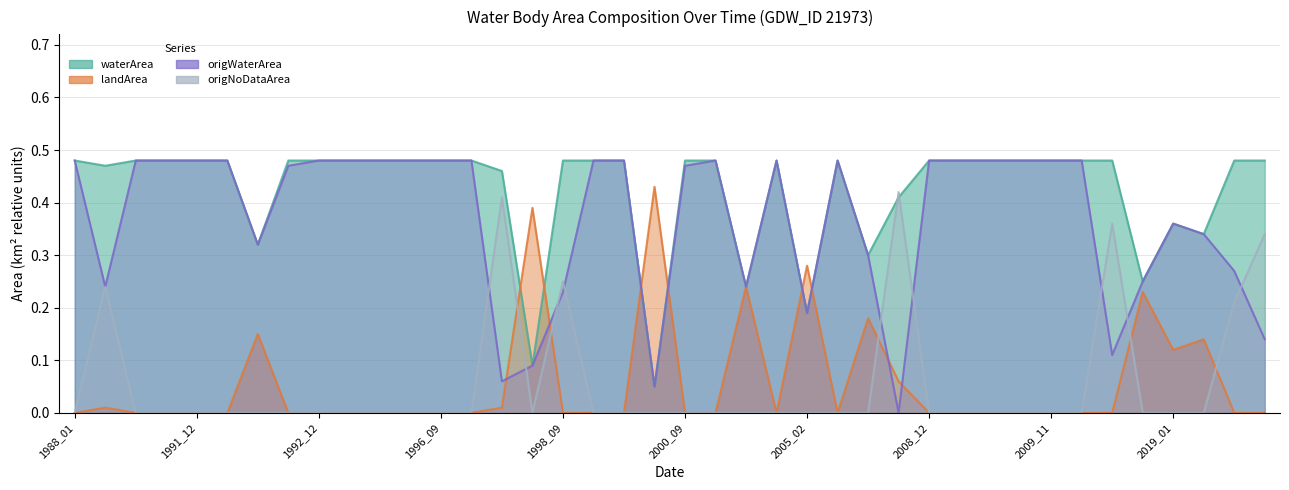

Reading left to right, transcribe all the data shown in this chart.

waterArea: 1988_01=0.5	1990_12=0.5	1991_01=0.5	1991_02=0.5	1991_12=0.5	1992_01=0.5	1992_05=0.3	1992_11=0.5	1992_12=0.5	1995_11=0.5	1995_12=0.5	1996_01=0.5	1996_09=0.5	1997_01=0.5	1998_01=0.5	1998_05=0.1	1998_09=0.5	1998_11=0.5	1999_02=0.5	2000_02=0.1	2000_09=0.5	2000_10=0.5	2001_05=0.2	2001_10=0.5	2005_02=0.2	2005_11=0.5	2007_04=0.3	2007_05=0.4	2008_12=0.5	2009_01=0.5	2009_09=0.5	2009_10=0.5	2009_11=0.5	2009_12=0.5	2010_09=0.5	2015_05=0.2	2019_01=0.4	2020_10=0.3	2021_09=0.5	2021_11=0.5
landArea: 1988_01=0.0	1990_12=0.0	1991_01=0.0	1991_02=0.0	1991_12=0.0	1992_01=0.0	1992_05=0.1	1992_11=0.0	1992_12=0.0	1995_11=0.0	1995_12=0.0	1996_01=0.0	1996_09=0.0	1997_01=0.0	1998_01=0.0	1998_05=0.4	1998_09=0.0	1998_11=0.0	1999_02=0.0	2000_02=0.4	2000_09=0.0	2000_10=0.0	2001_05=0.2	2001_10=0.0	2005_02=0.3	2005_11=0.0	2007_04=0.2	2007_05=0.1	2008_12=0.0	2009_01=0.0	2009_09=0.0	2009_10=0.0	2009_11=0.0	2009_12=0.0	2010_09=0.0	2015_05=0.2	2019_01=0.1	2020_10=0.1	2021_09=0.0	2021_11=0.0
origWaterArea: 1988_01=0.5	1990_12=0.2	1991_01=0.5	1991_02=0.5	1991_12=0.5	1992_01=0.5	1992_05=0.3	1992_11=0.5	1992_12=0.5	1995_11=0.5	1995_12=0.5	1996_01=0.5	1996_09=0.5	1997_01=0.5	1998_01=0.1	1998_05=0.1	1998_09=0.2	1998_11=0.5	1999_02=0.5	2000_02=0.1	2000_09=0.5	2000_10=0.5	2001_05=0.2	2001_10=0.5	2005_02=0.2	2005_11=0.5	2007_04=0.3	2007_05=0.0	2008_12=0.5	2009_01=0.5	2009_09=0.5	2009_10=0.5	2009_11=0.5	2009_12=0.5	2010_09=0.1	2015_05=0.2	2019_01=0.4	2020_10=0.3	2021_09=0.3	2021_11=0.1
origNoDataArea: 1988_01=0.0	1990_12=0.2	1991_01=0.0	1991_02=0.0	1991_12=0.0	1992_01=0.0	1992_05=0.0	1992_11=0.0	1992_12=0.0	1995_11=0.0	1995_12=0.0	1996_01=0.0	1996_09=0.0	1997_01=0.0	1998_01=0.4	1998_05=0.0	1998_09=0.2	1998_11=0.0	1999_02=0.0	2000_02=0.0	2000_09=0.0	2000_10=0.0	2001_05=0.0	2001_10=0.0	2005_02=0.0	2005_11=0.0	2007_04=0.0	2007_05=0.4	2008_12=0.0	2009_01=0.0	2009_09=0.0	2009_10=0.0	2009_11=0.0	2009_12=0.0	2010_09=0.4	2015_05=0.0	2019_01=0.0	2020_10=0.0	2021_09=0.2	2021_11=0.3